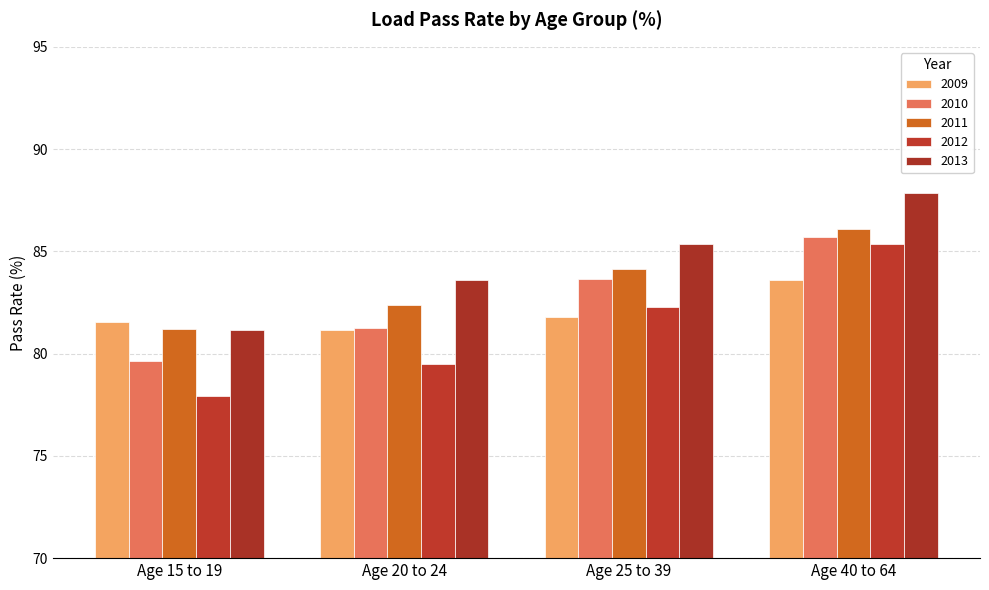

Is the value of 2010 at Age 20 to 24 greater than the value of 2012 at Age 40 to 64?

No